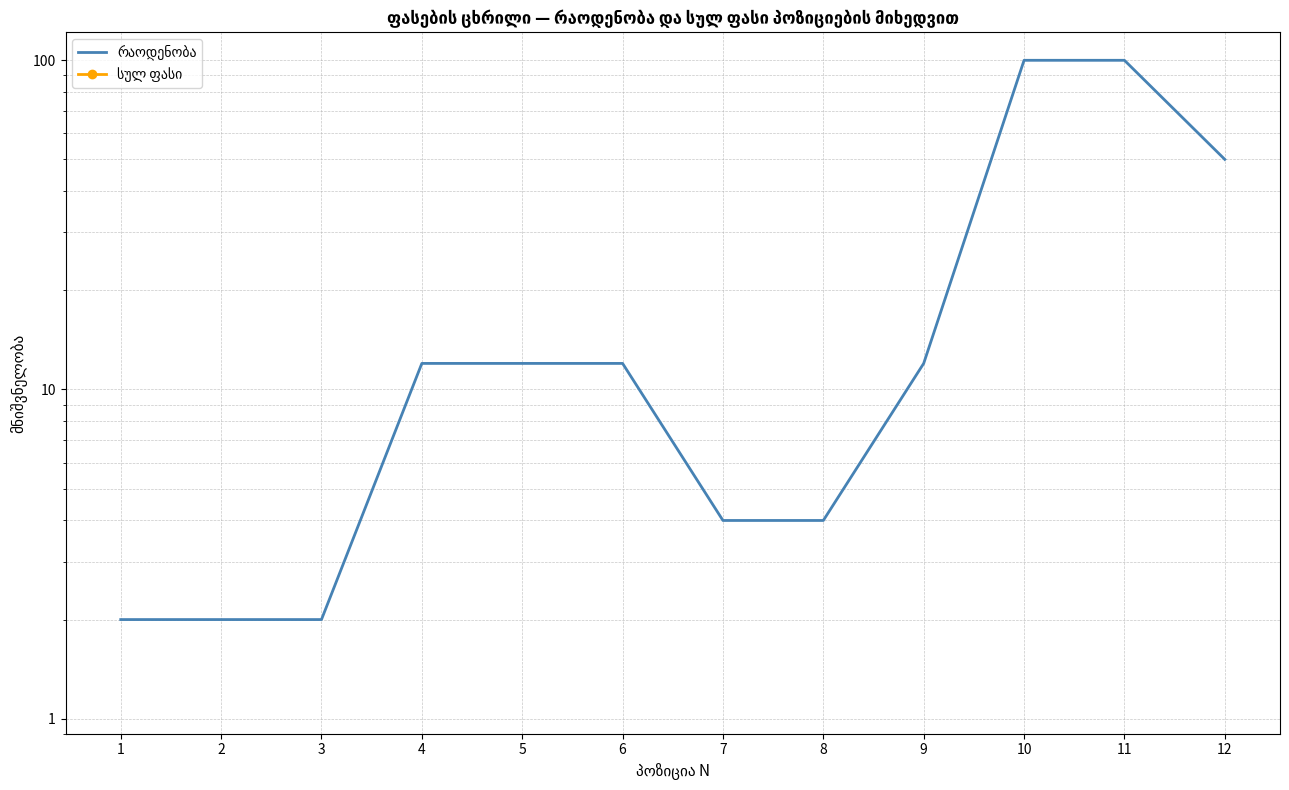

Which has a higher value, 11 or 10?

11